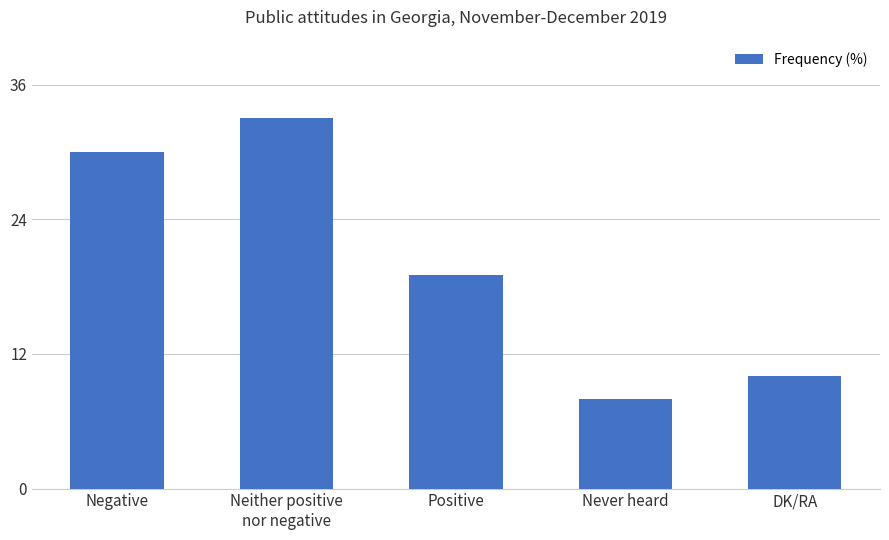

How many series are shown in this chart?

1